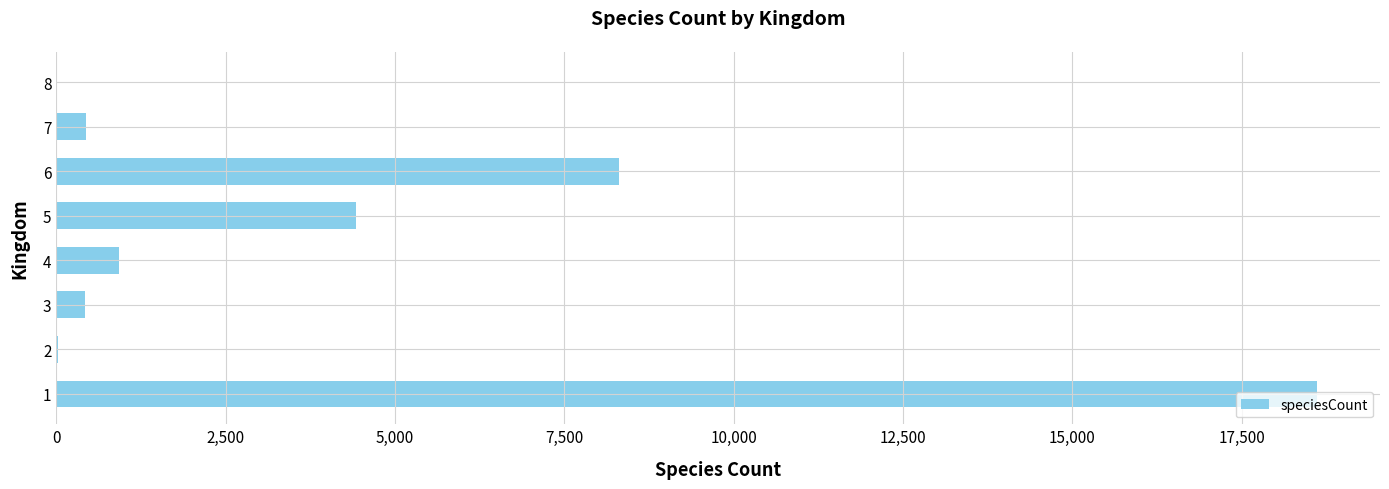

Is it true that the value at 6 is 8303?

True